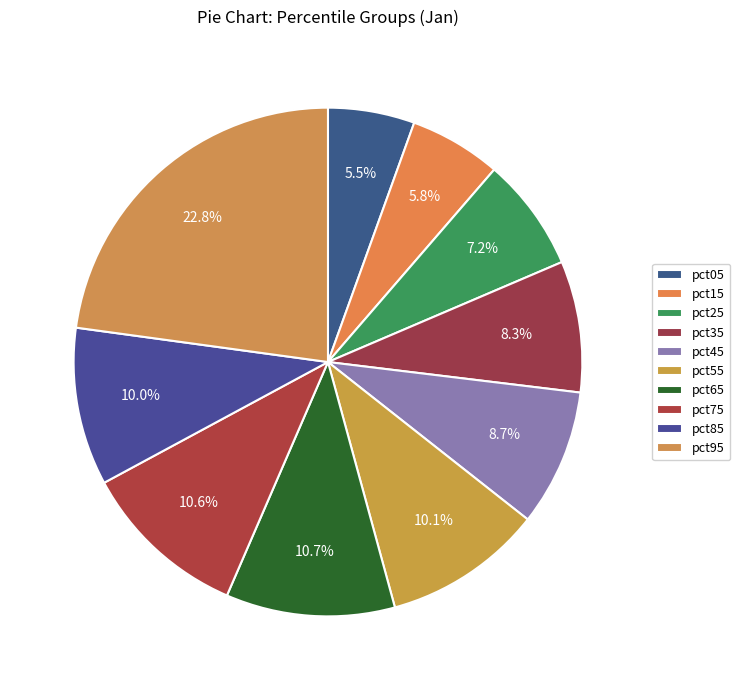

How many segments does this pie chart have?

10